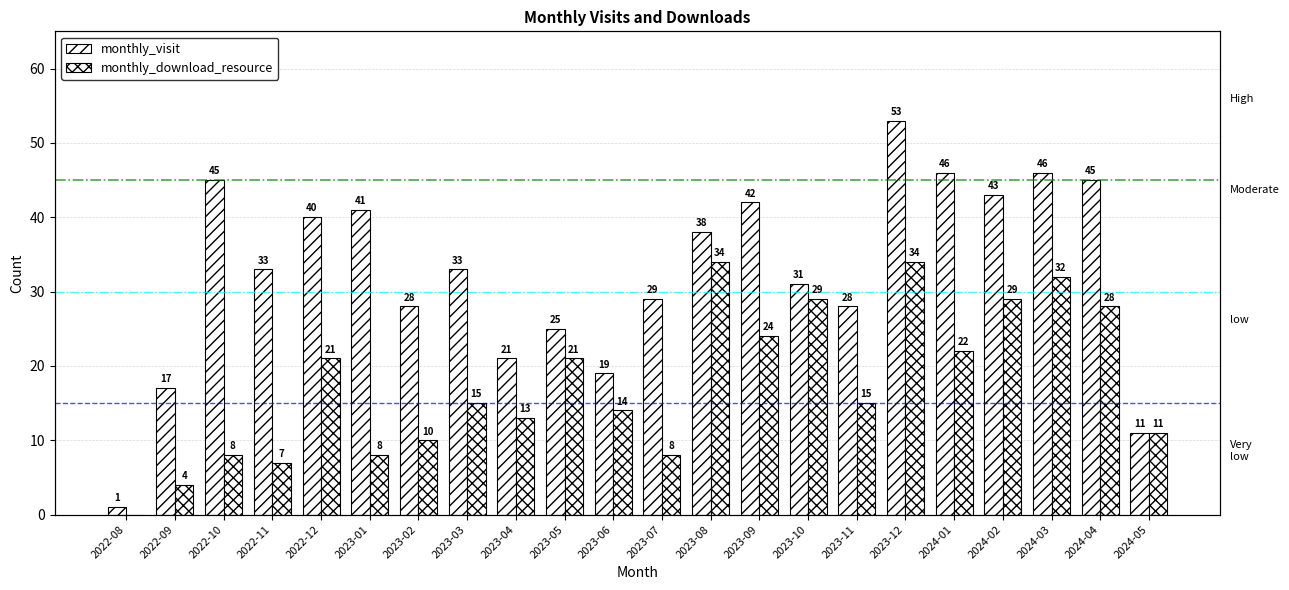

Reading left to right, what are all the values shown in this chart?

monthly_visit: 1	17	45	33	40	41	28	33	21	25	19	29	38	42	31	28	53	46	43	46	45	11
monthly_download_resource: 0	4	8	7	21	8	10	15	13	21	14	8	34	24	29	15	34	22	29	32	28	11